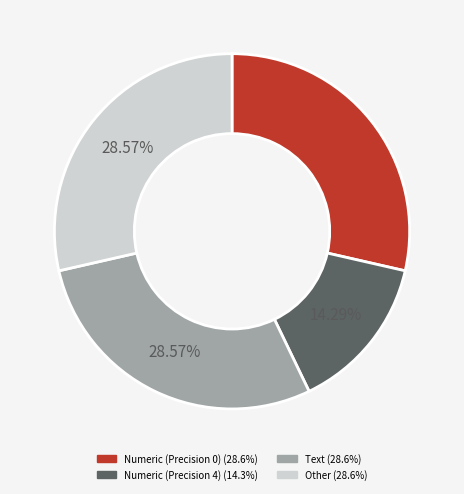

What percentage is the Numeric (Precision 0) slice, to the nearest percent?

29%